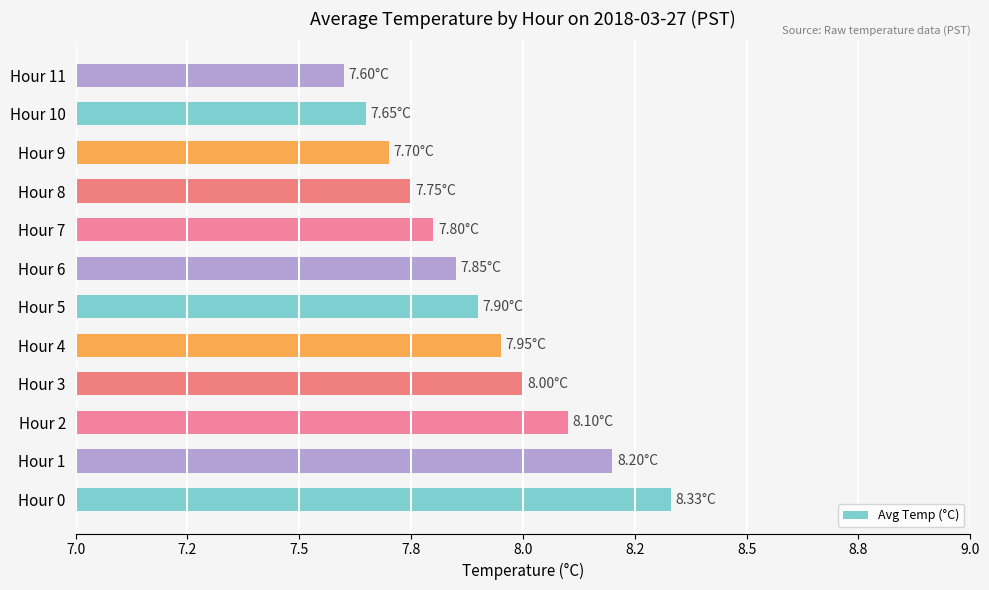

Rank the categories by value from lowest to highest.

Hour 11, Hour 10, Hour 9, Hour 8, Hour 7, Hour 6, Hour 5, Hour 4, Hour 3, Hour 2, Hour 1, Hour 0